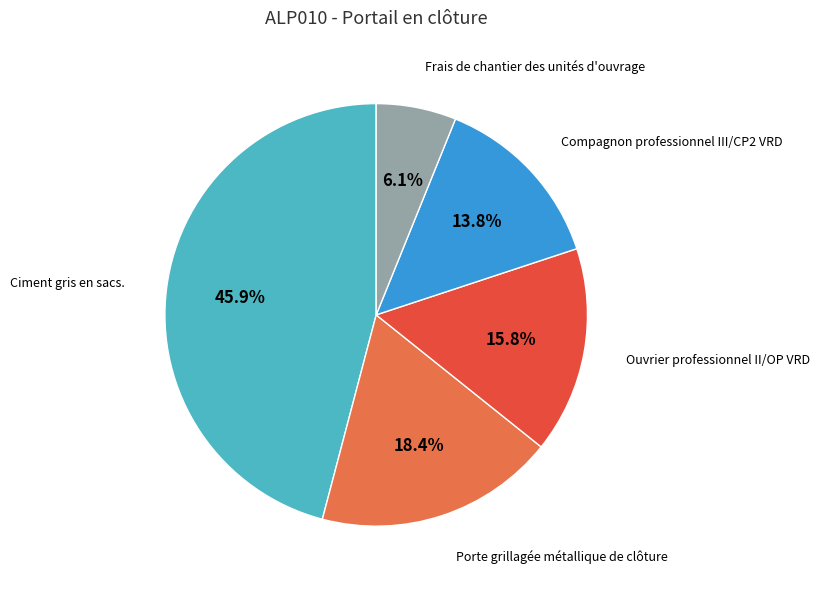

Approximately how many times larger is the value at Ouvrier professionnel II/OP VRD compared to Compagnon professionnel III/CP2 VRD?

1.1